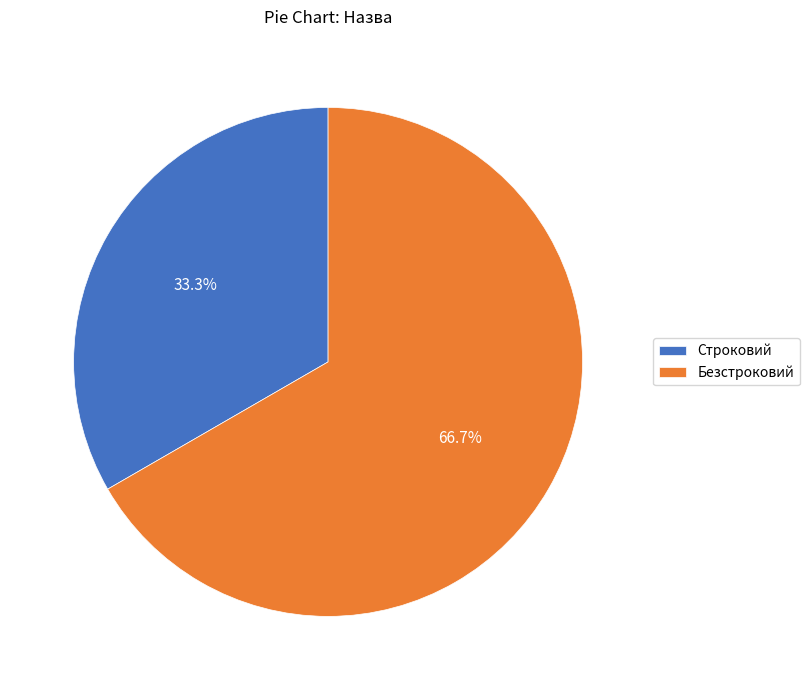

Is there a majority slice in this chart?

Yes